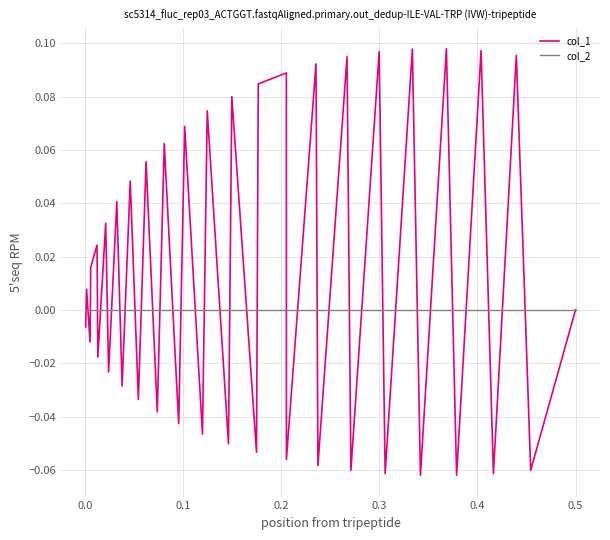

Which series has the largest total across all categories?

col_1